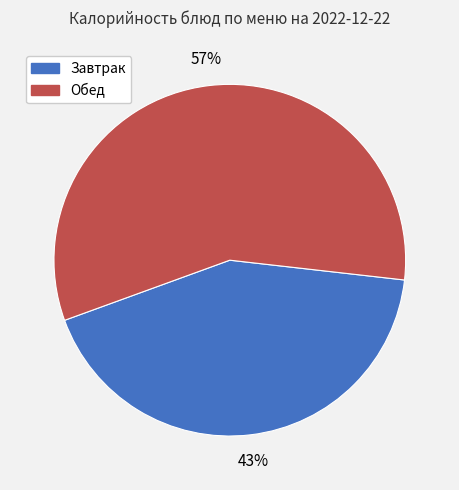

Is there a majority slice in this chart?

Yes